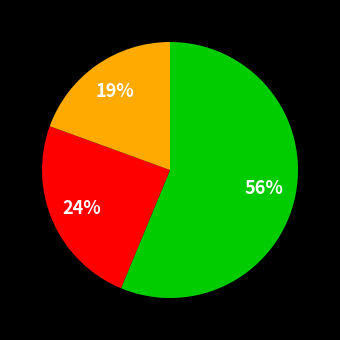

To the nearest percent, what is the average slice percentage?

33%